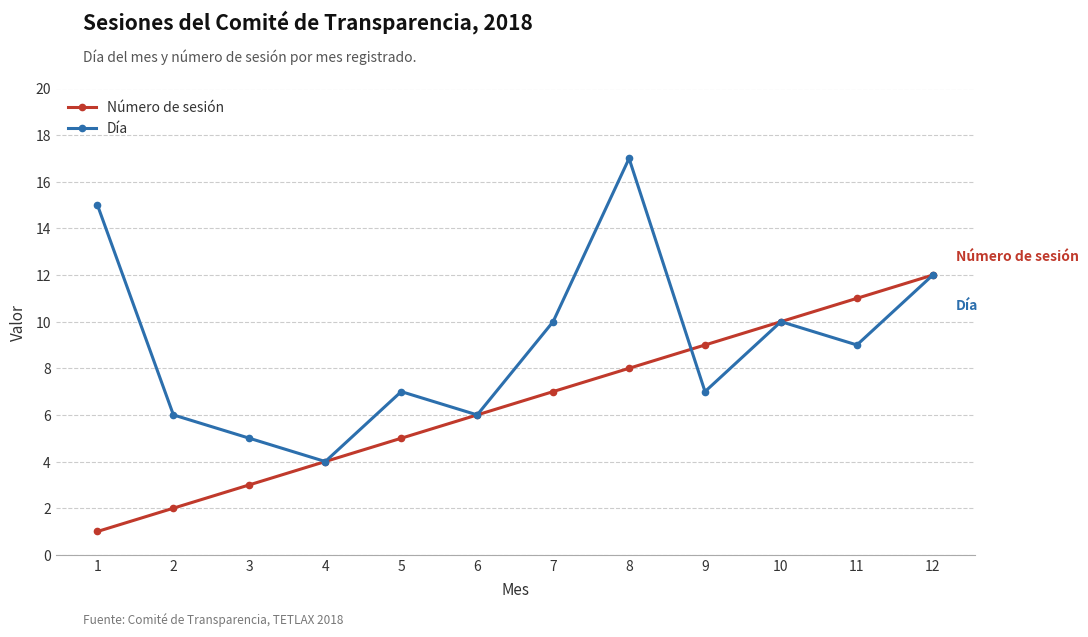

What is the lowest value of the Número de sesión series?

1